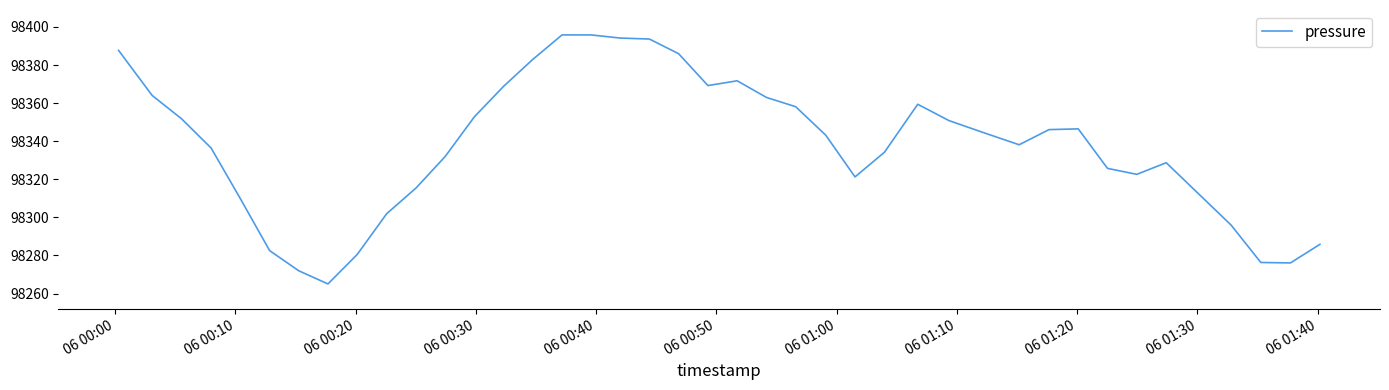

What is the difference between the maximum and minimum values?

130.8